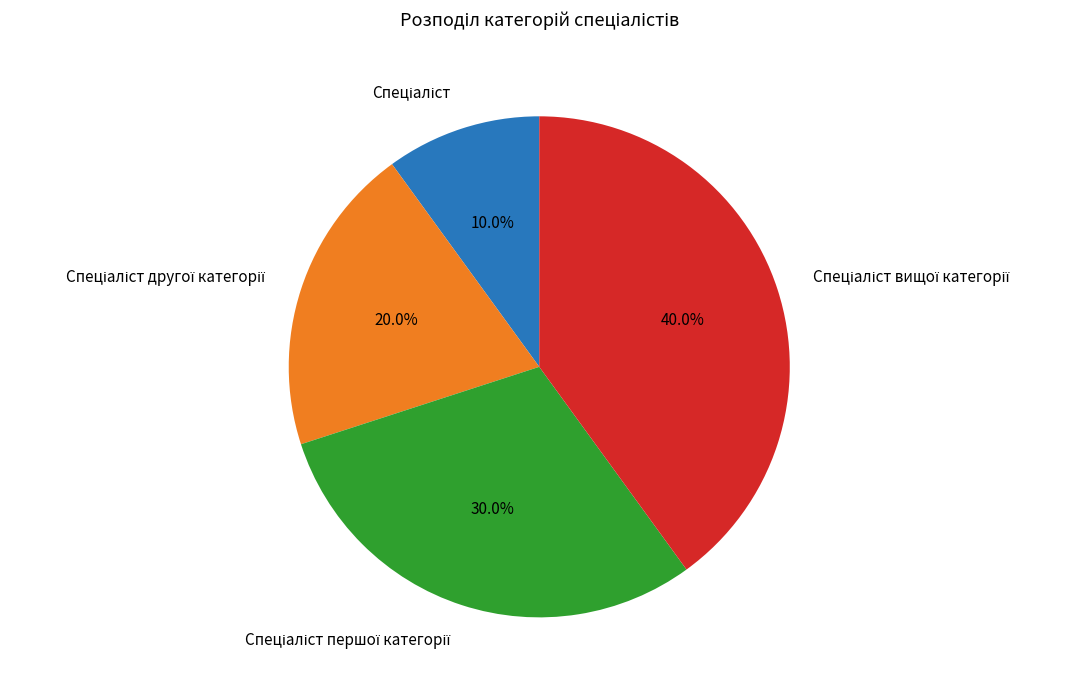

To the nearest percent, what is the difference between the largest and smallest slice percentages?

30%